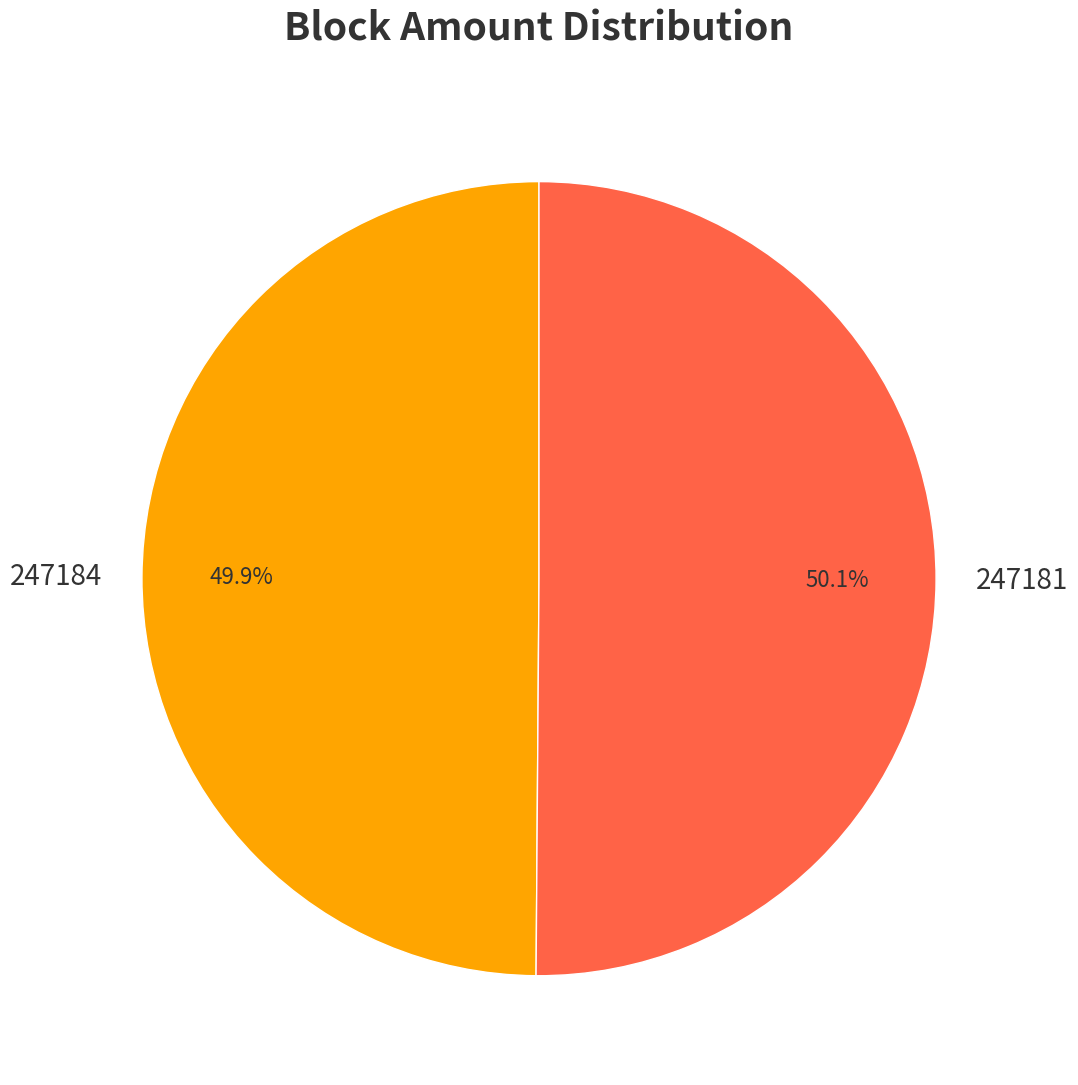

Count the number of slices in the pie.

2